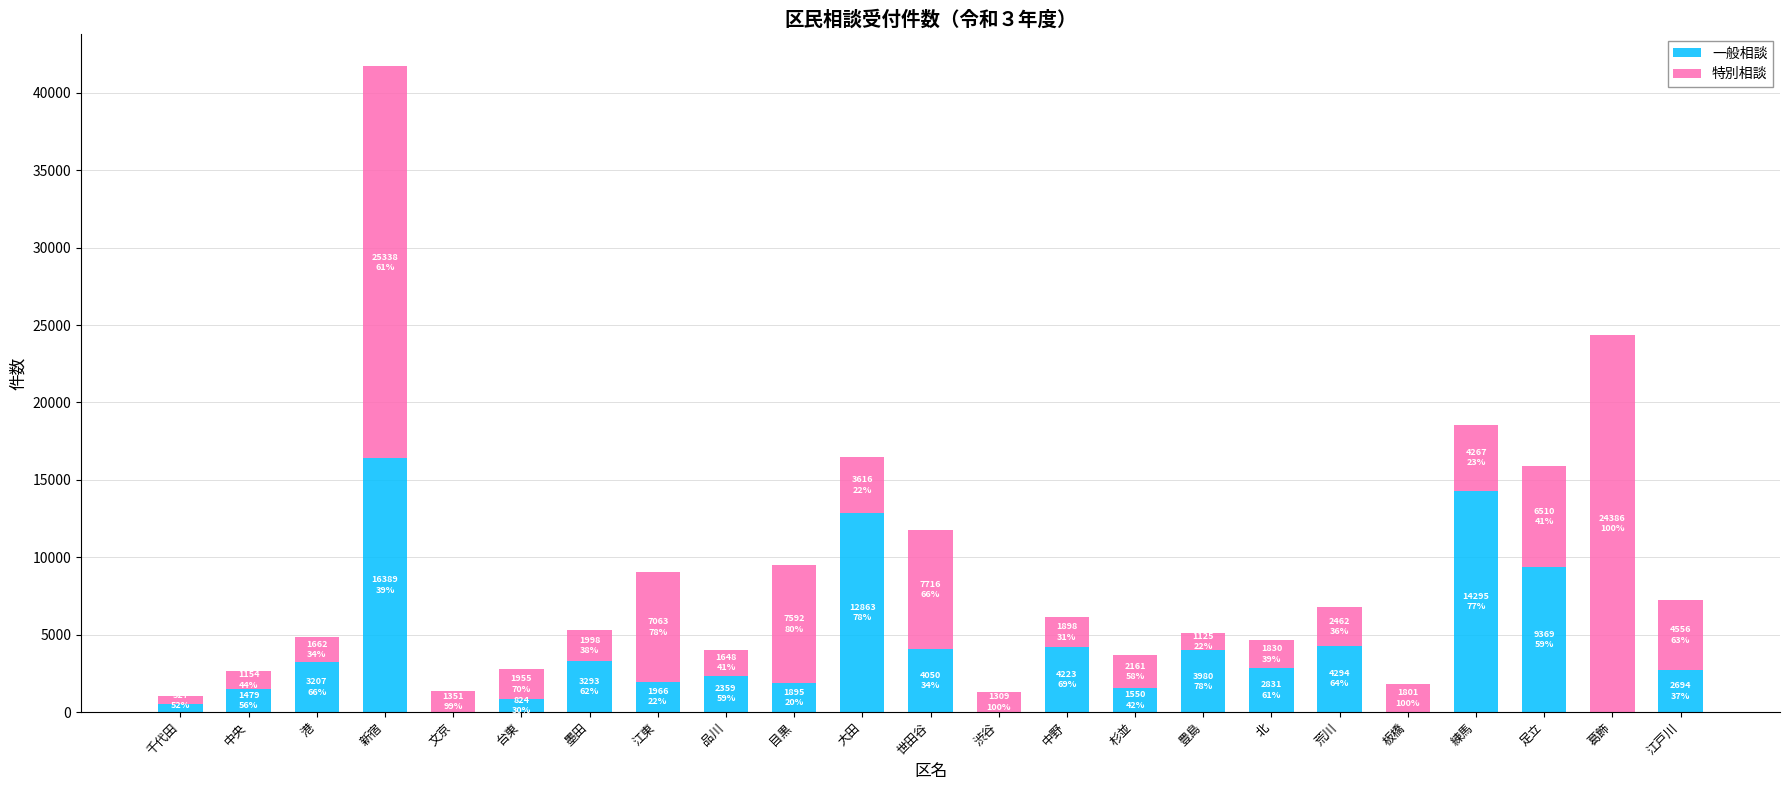

At which category is the sum across all series the highest?

新宿